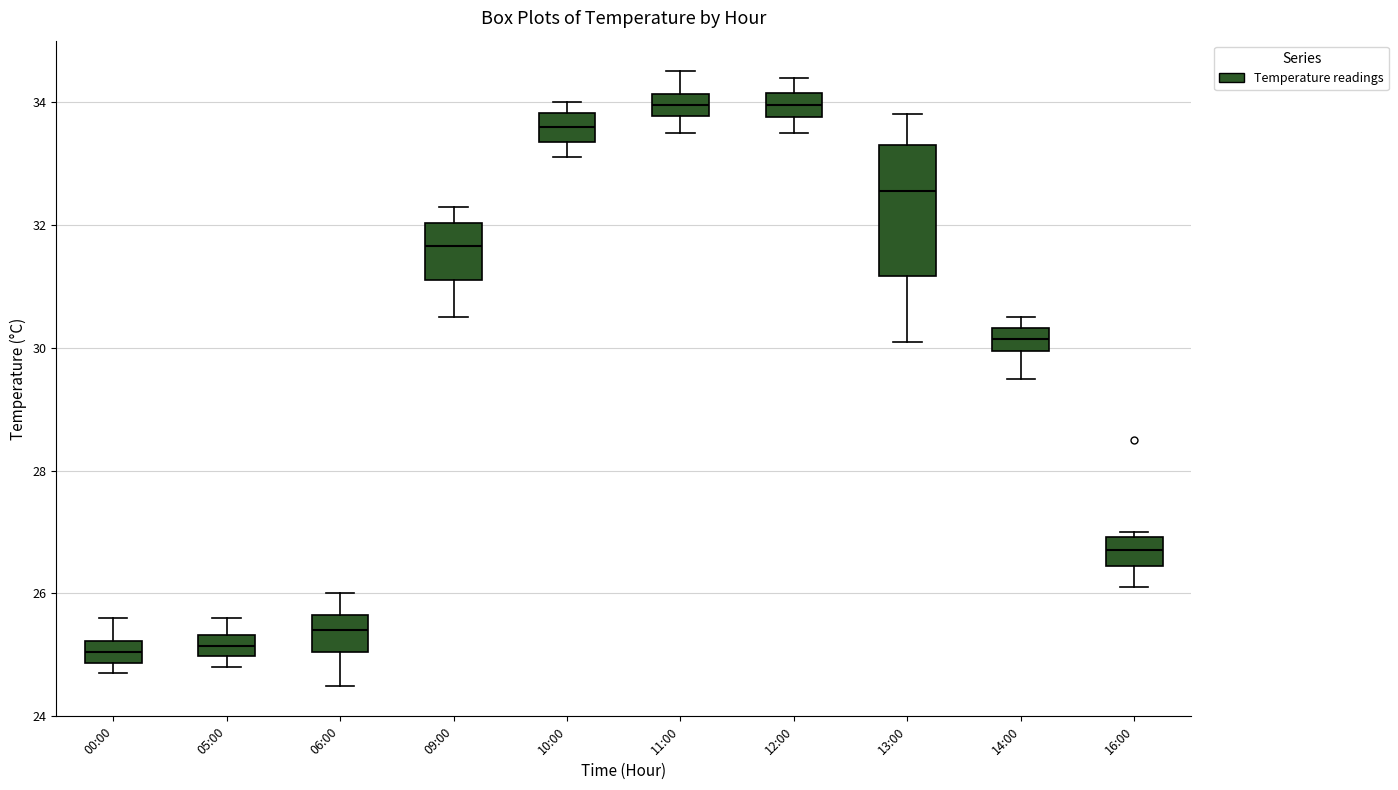

Reading left to right, read every box against the y-axis: the position of its median line, the range the box covers, and the ends of its whiskers. The values are not printed on the chart, so give them approximately, as read against the axis.

00:00: median 25.0, box 24.8 to 25.2, whiskers 24.8 (just below the box's lower edge) to 25.6
05:00: median 25.2, box 25.0 to 25.4, whiskers 24.8 to 25.6
06:00: median 25.4, box 25.0 to 25.6, whiskers 24.6 to 26.0
09:00: median 31.6, box 31.2 to 32.0, whiskers 30.6 to 32.4
10:00: median 33.6, box 33.4 to 33.8, whiskers 33.2 to 34.0
11:00: median 34.0, box 33.8 to 34.2, whiskers 33.6 to 34.6
12:00: median 34.0, box 33.8 to 34.2, whiskers 33.6 to 34.4
13:00: median 32.6, box 31.2 to 33.4, whiskers 30.2 to 33.8
14:00: median 30.2, box 30.0 to 30.4, whiskers 29.6 to 30.6
16:00: median 26.8, box 26.4 to 27.0, whiskers 26.2 to 27.0 (just above the box's upper edge)